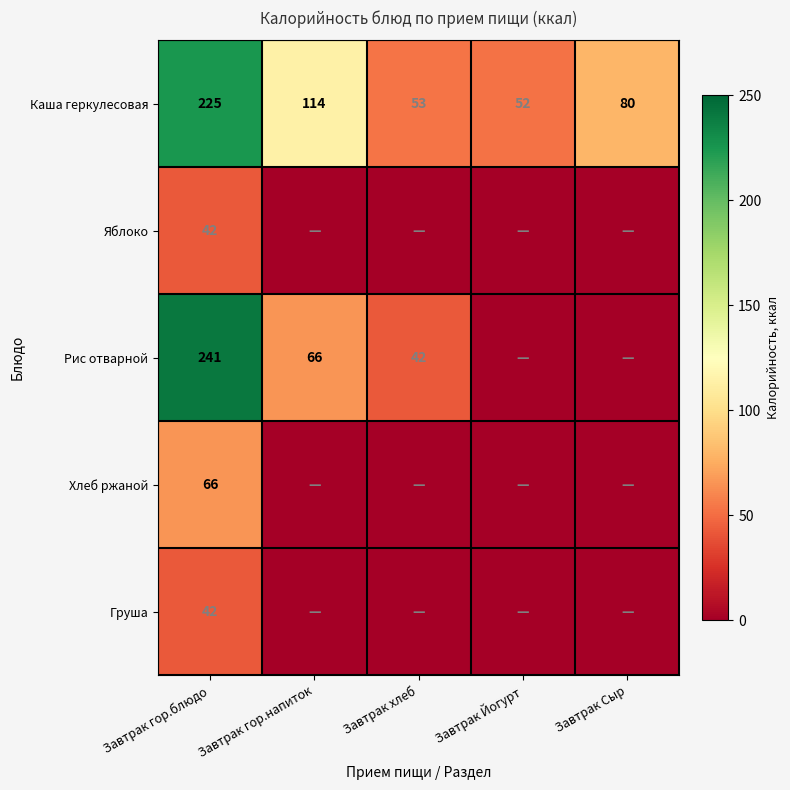

What is the average value of the Каша геркулесовая series?

105